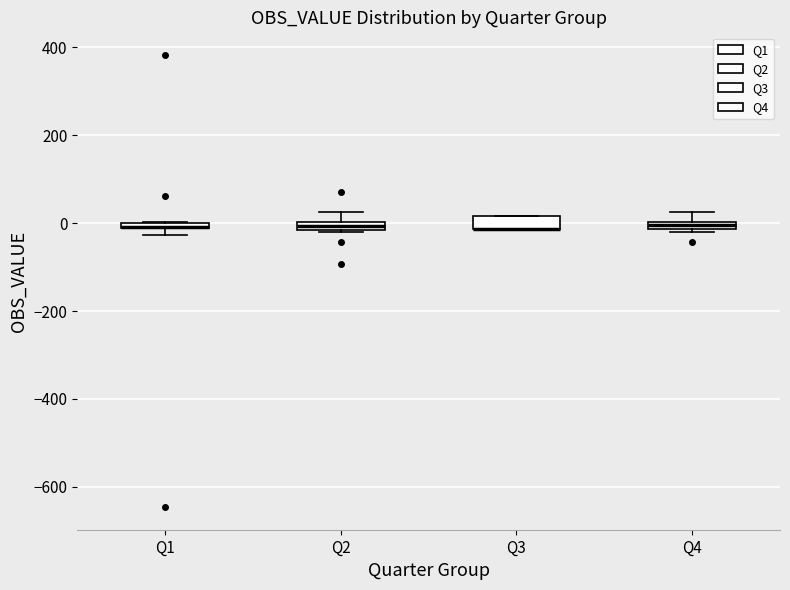

Where is the upper edge of the box for Q3 on the y-axis? The values are not printed on the chart, so give them approximately, as read against the axis.

20